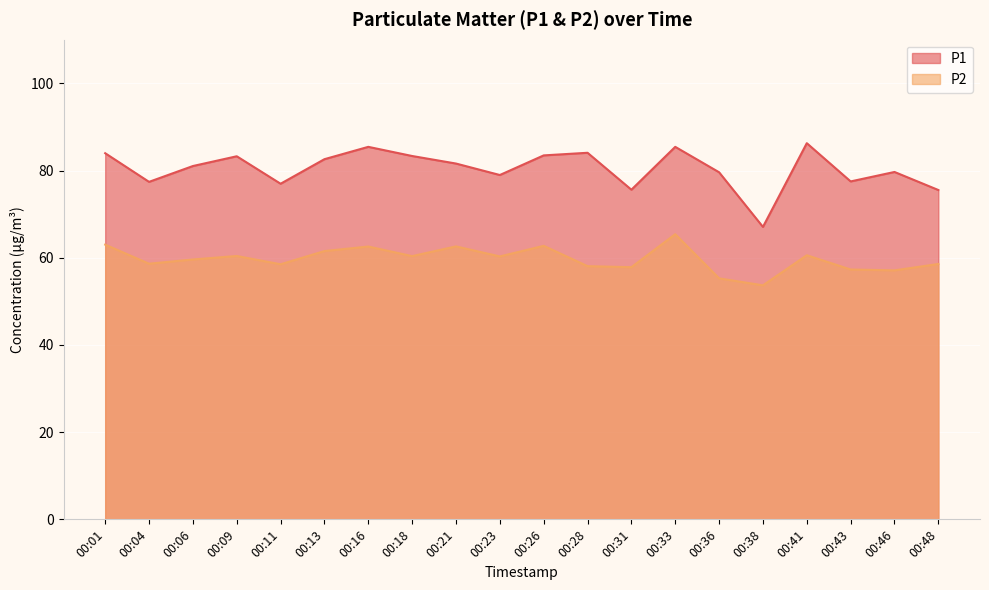

How many lines are shown in the chart?

2